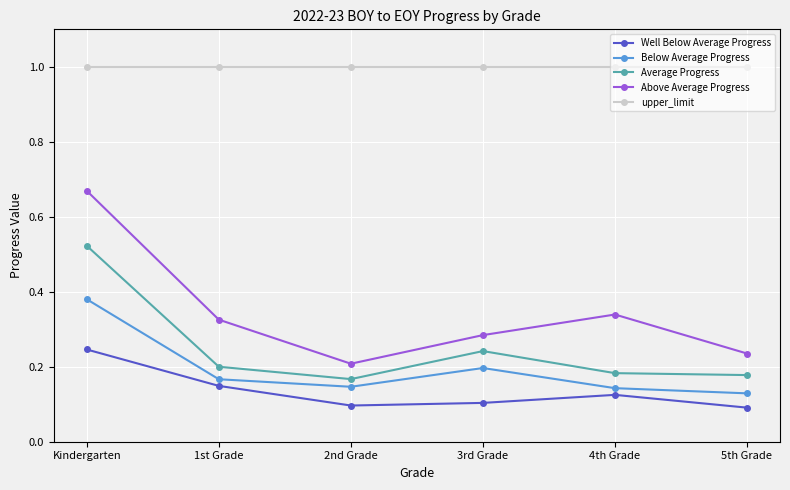

True or false: upper_limit and Well Below Average Progress cross at least once.

False